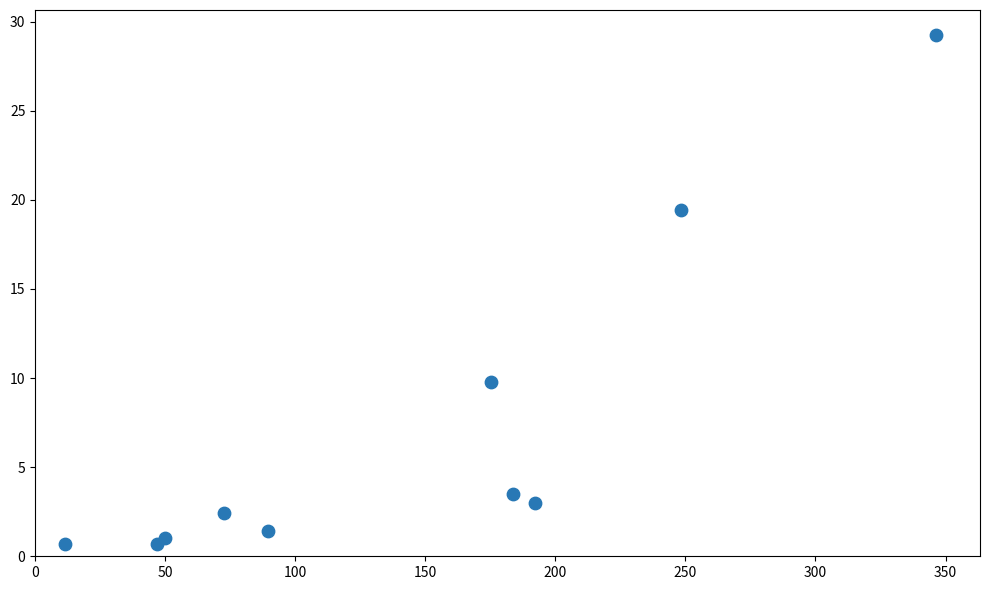

What Y value in the scatter plot is closest to 14?

9.8